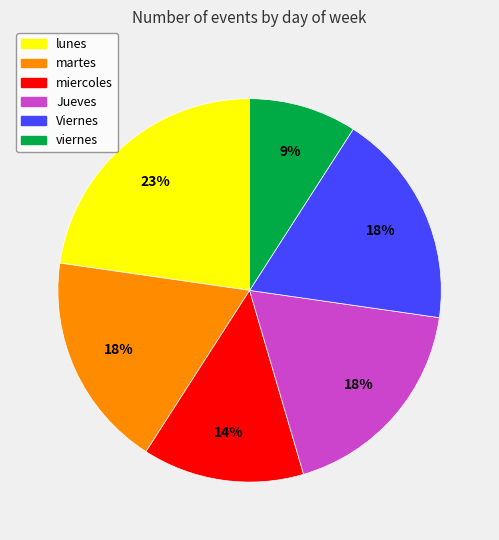

Is there any slice that represents more than half of the pie?

No